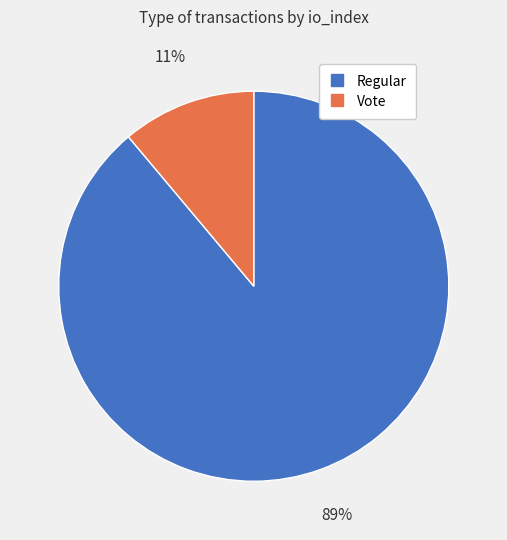

How many segments does this pie chart have?

2